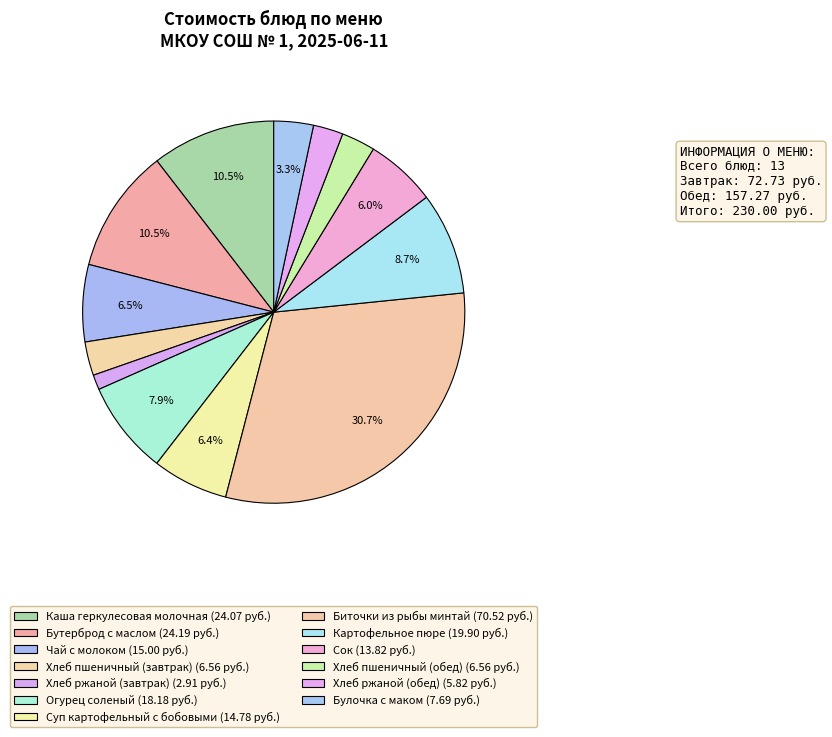

Does Булочка с маком account for over 50% of the chart?

No